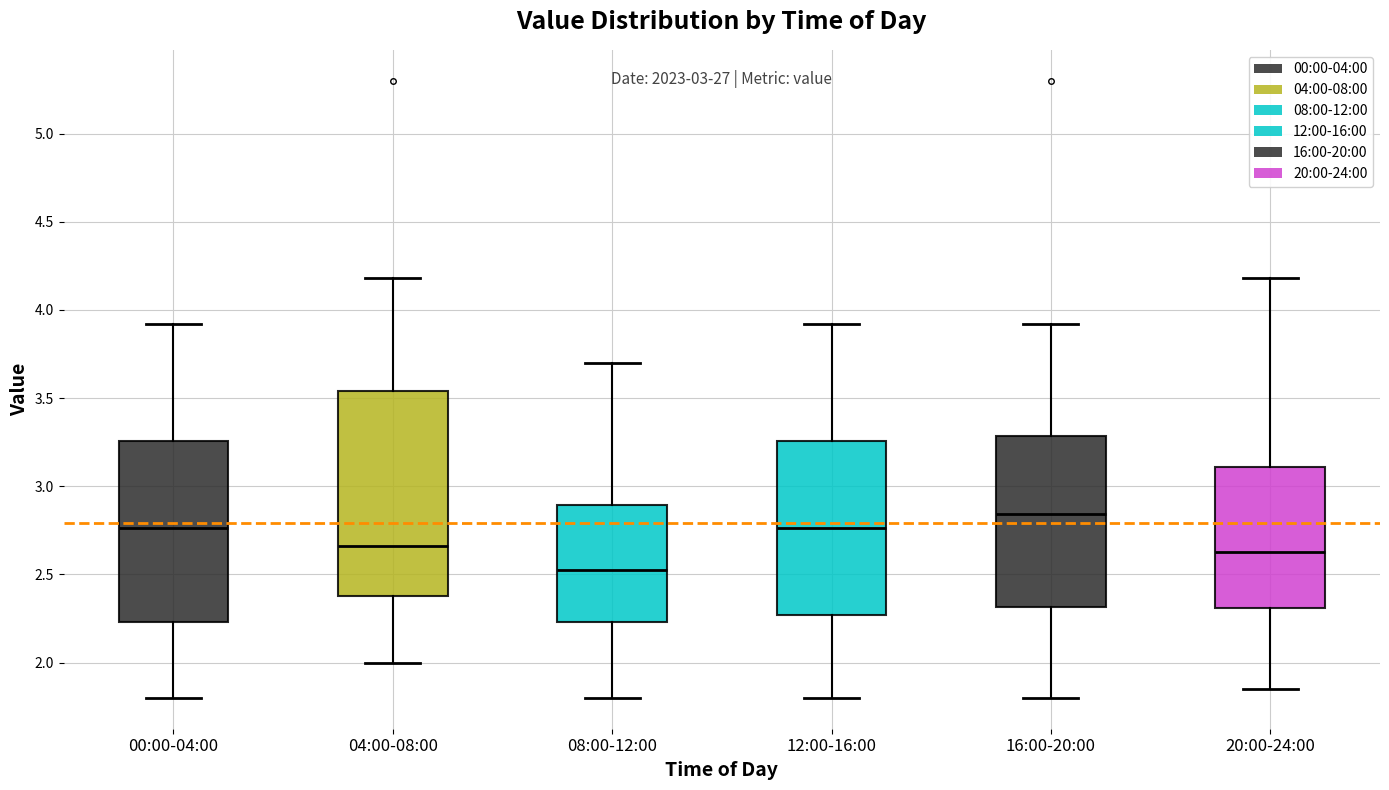

Comparing the boxes themselves (not the whiskers), which one is the tallest?

04:00-08:00